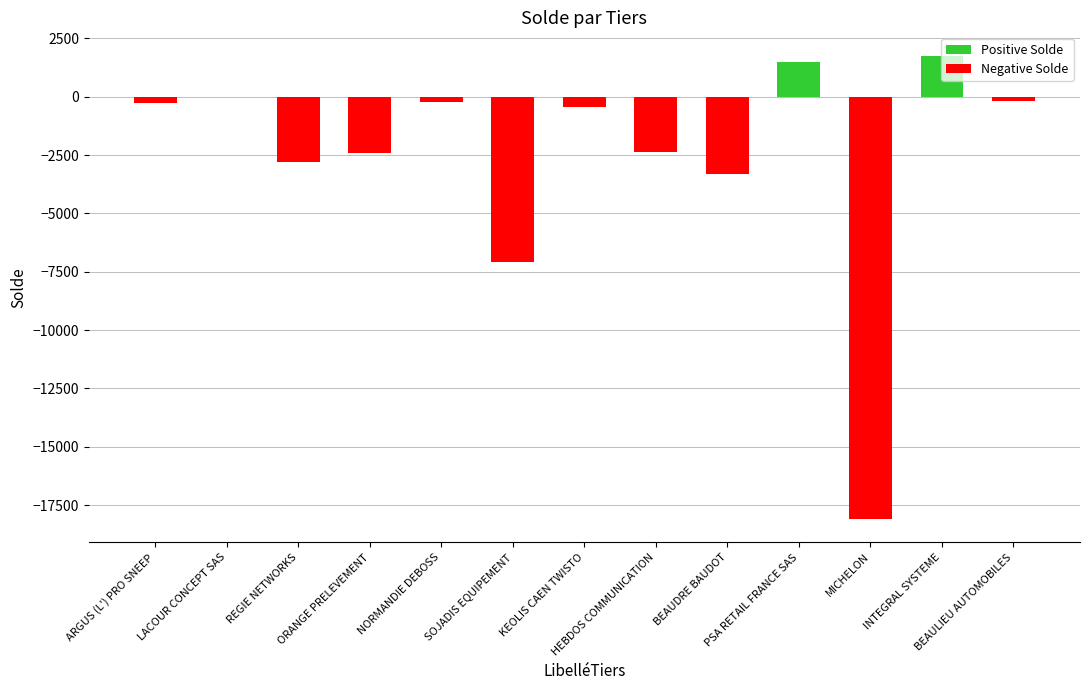

Is it true that Positive Solde equals 0.0 at BEAULIEU AUTOMOBILES?

True